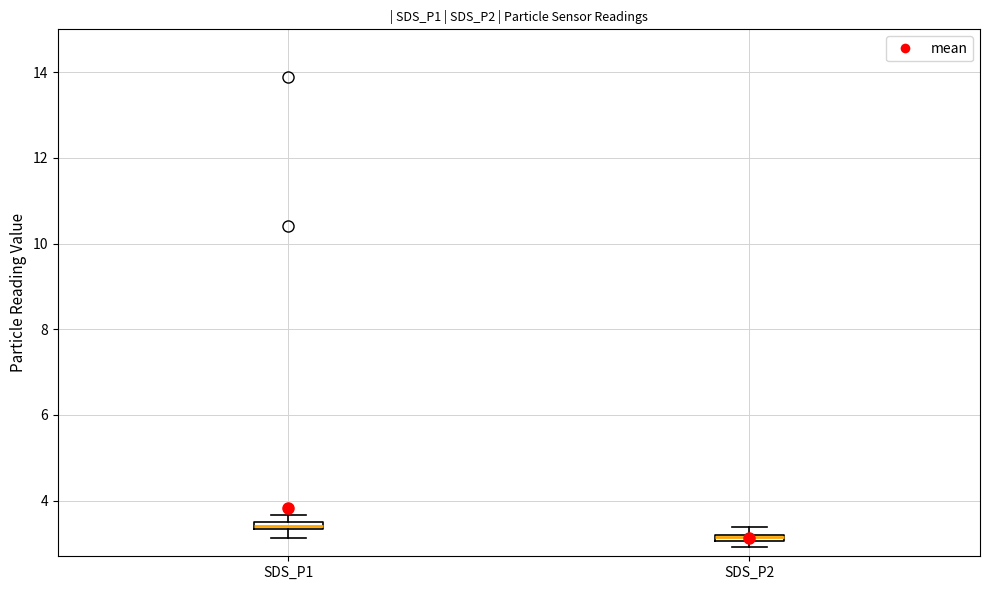

Which box has the highest median line?

SDS_P1